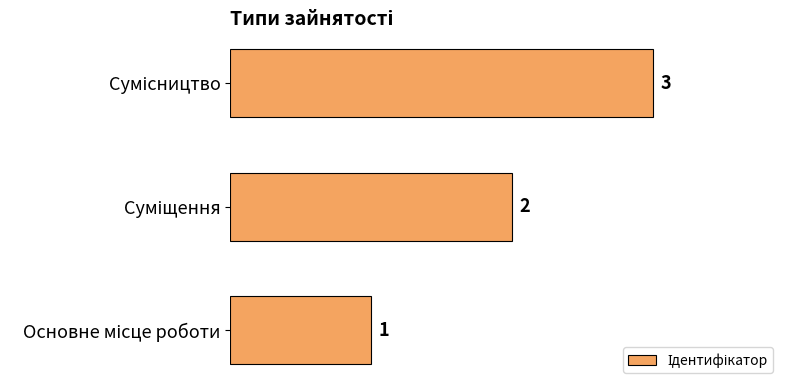

What is the sum of all values?

6